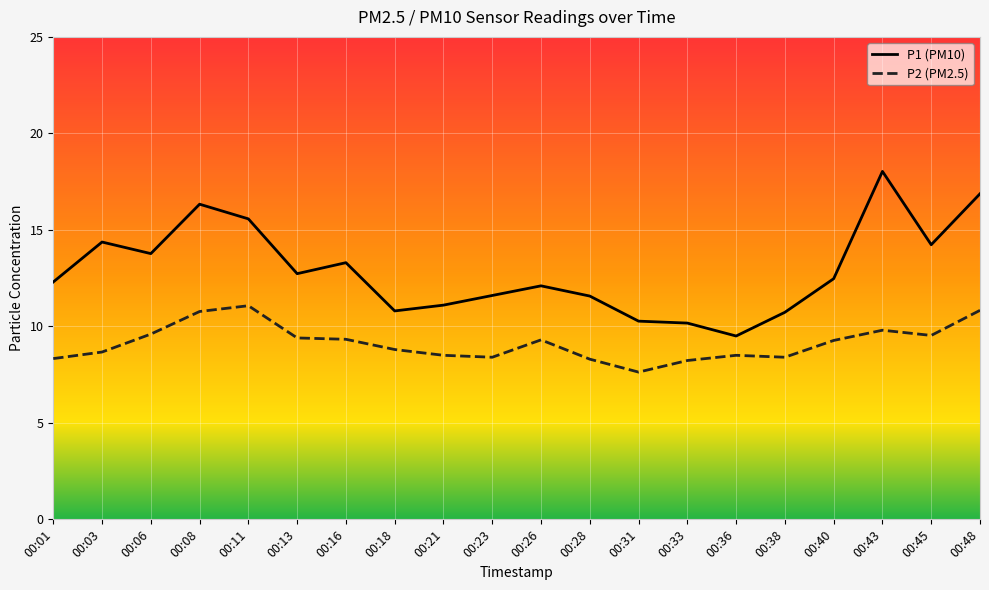

What is the spread (max minus min) of values at 00:33?

1.9